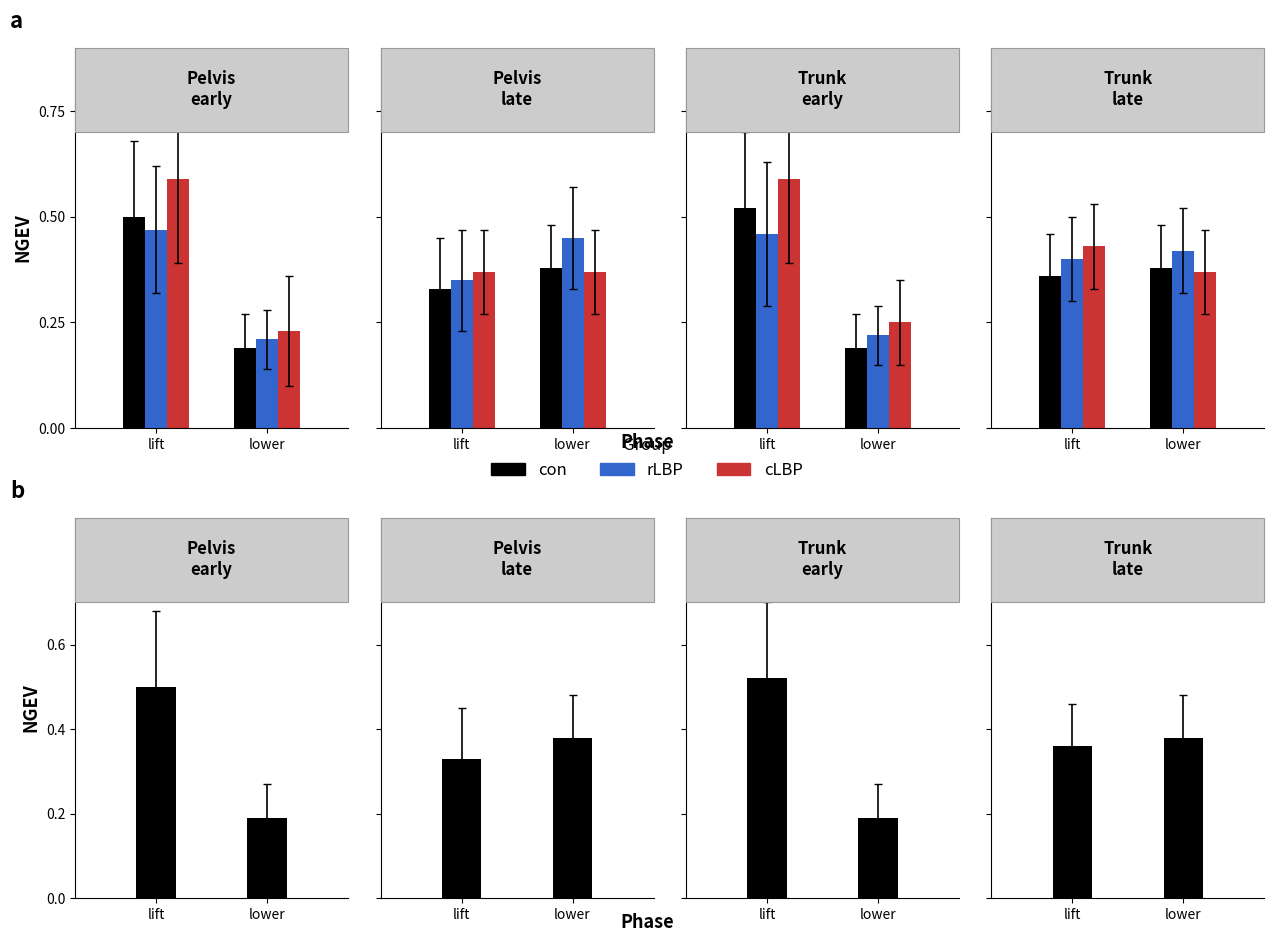

Reading right to left, what are all the values shown in this chart?

con: 7=0.4	6=0.4	5=0.2	4=0.5	3=0.4	2=0.3	1=0.2	0=0.5
rLBP: 7=0.4	6=0.4	5=0.2	4=0.5	3=0.5	2=0.3	1=0.2	0=0.5
cLBP: 7=0.4	6=0.4	5=0.2	4=0.6	3=0.4	2=0.4	1=0.2	0=0.6